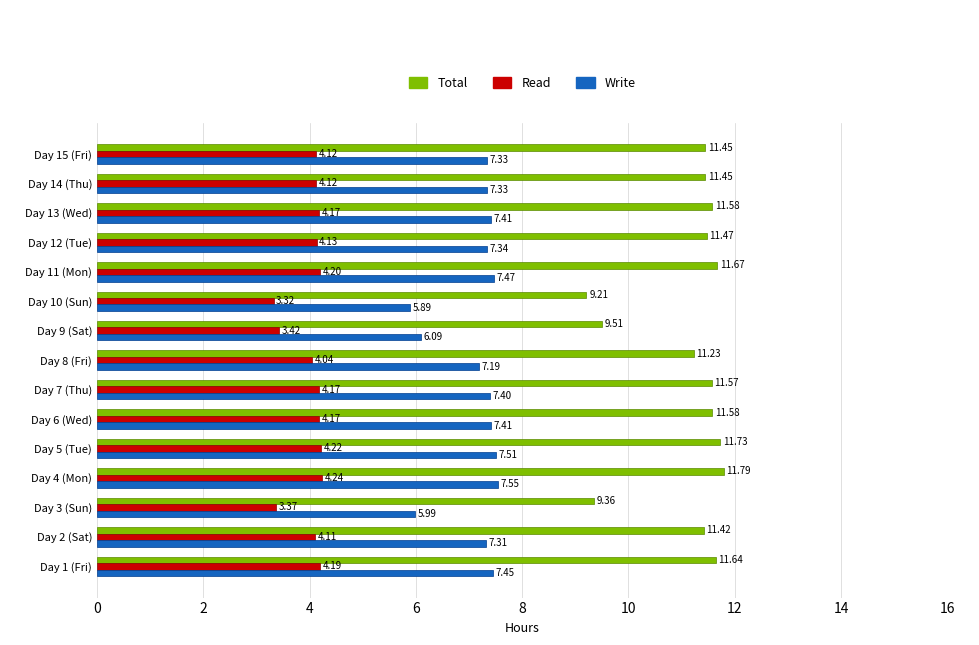

Which series has the largest range (max minus min)?

Total